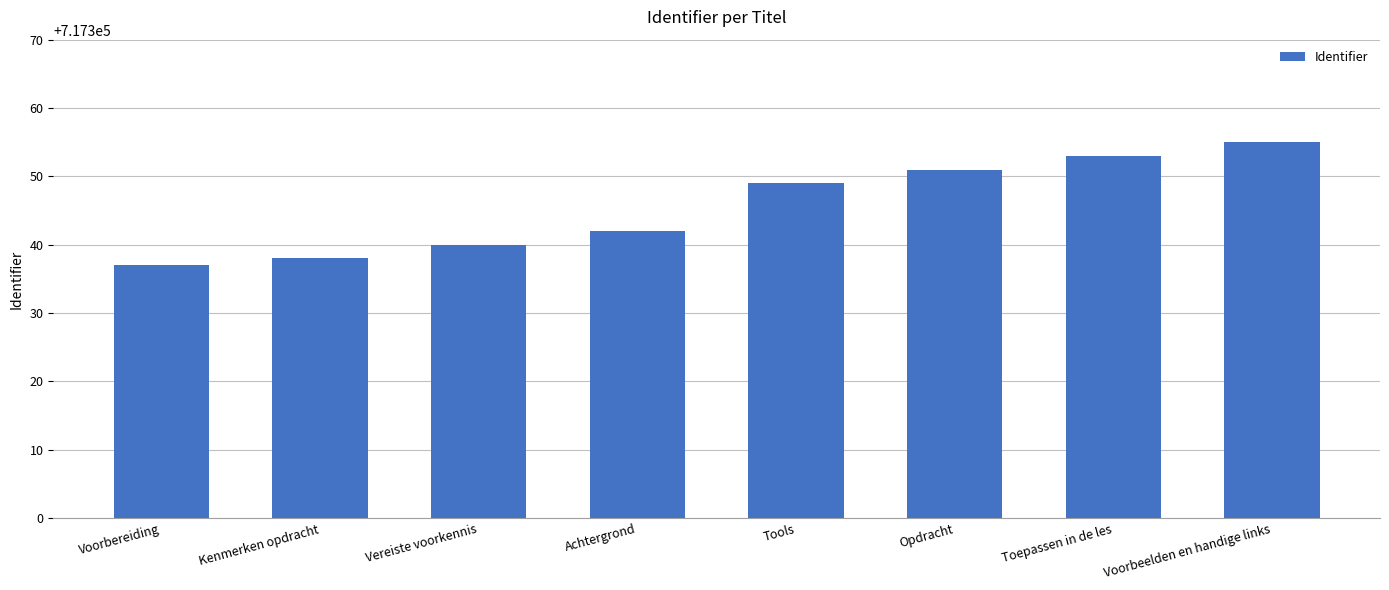

What is the difference between the maximum and second lowest values?

17